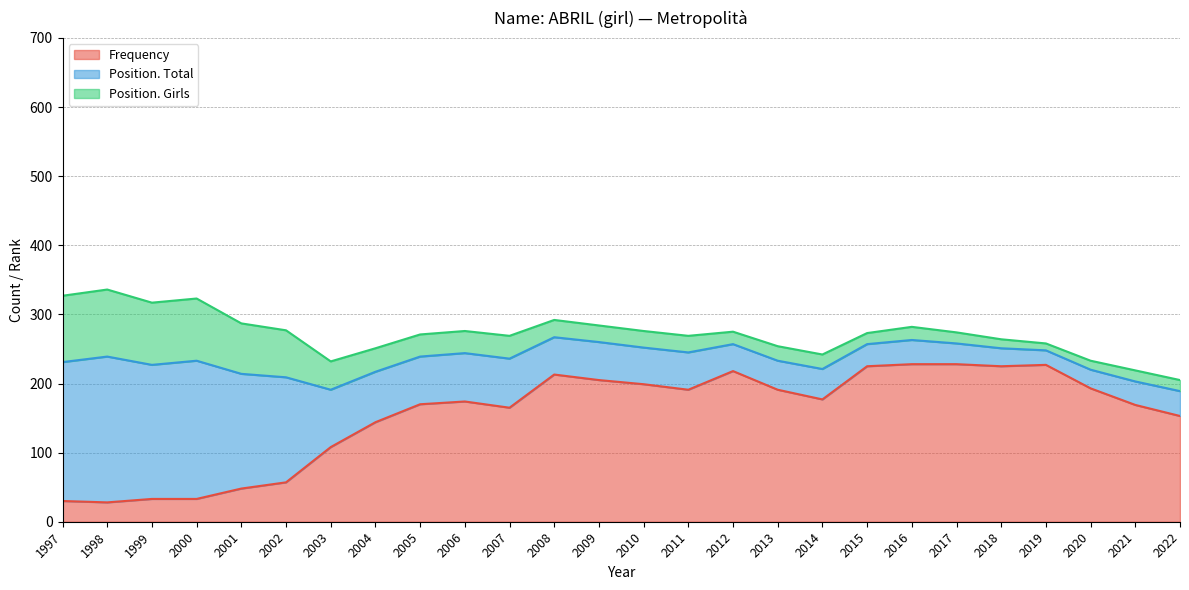

Which series has the largest total across all categories?

Frequency